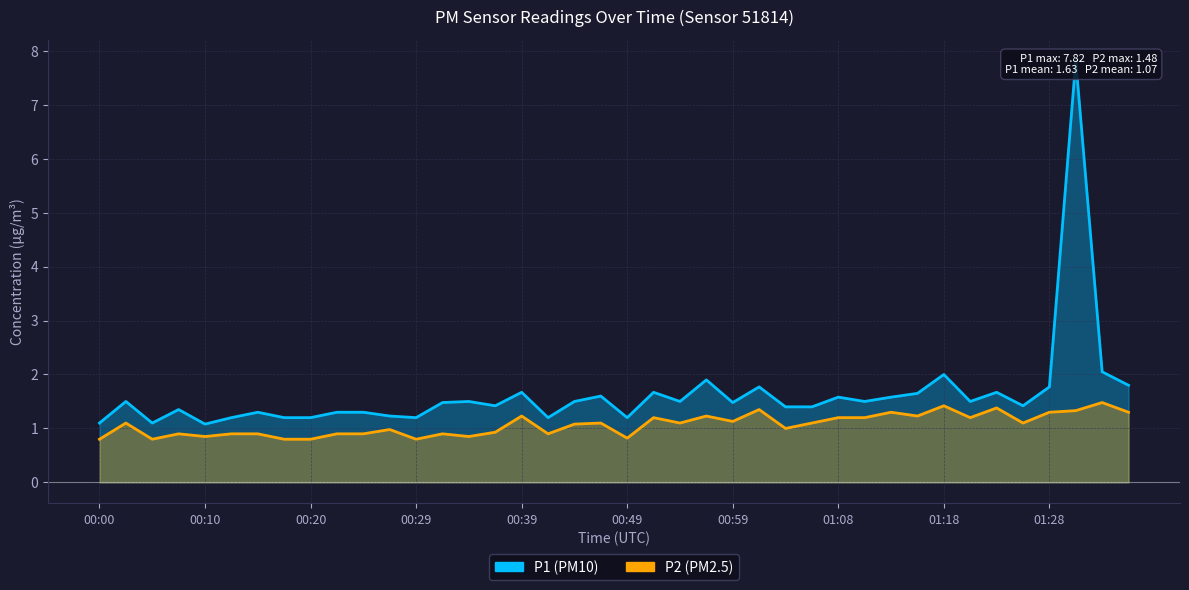

The P2 series shows 1.1 at 00:49. True or false?

False